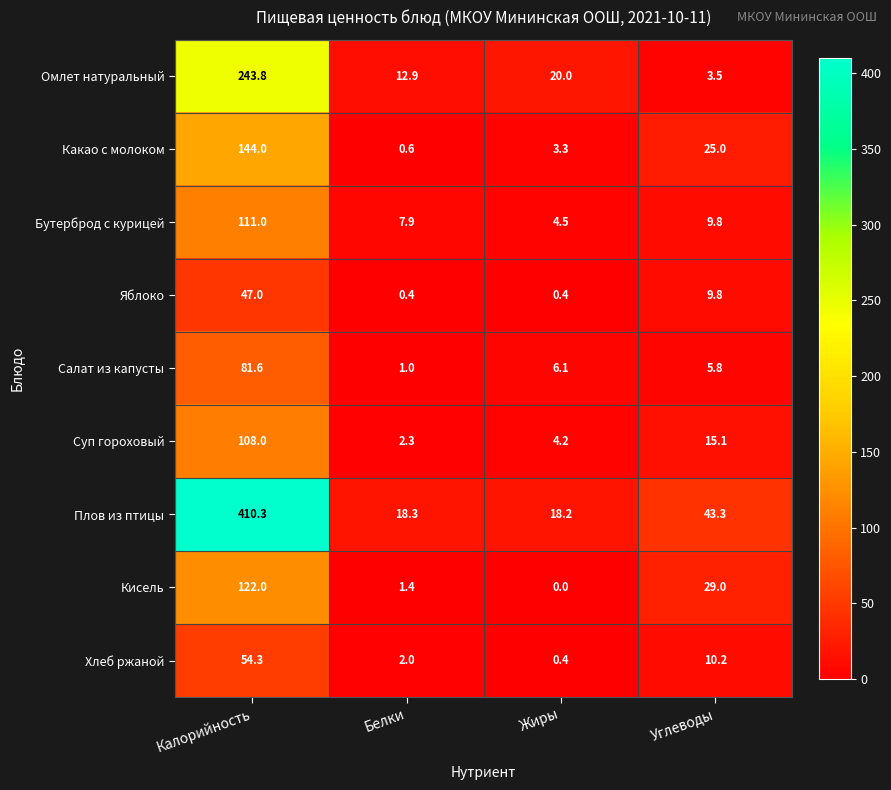

At which label does Кисель reach its peak?

Калорийность